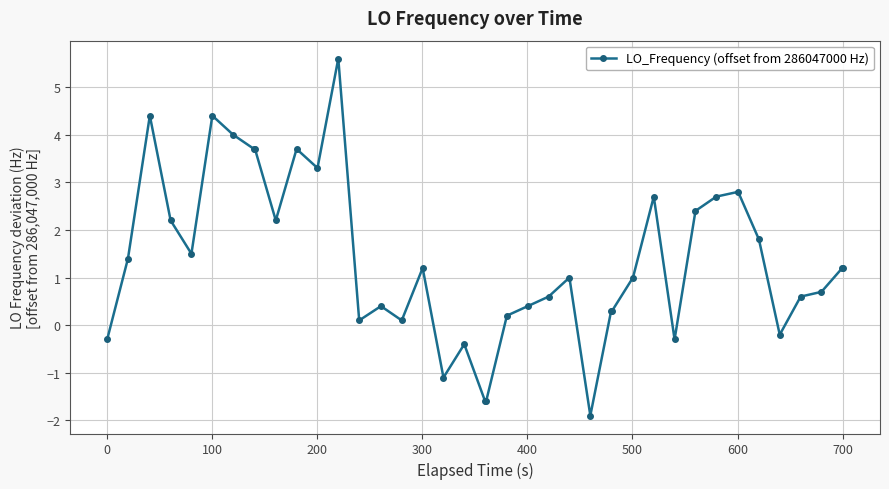

What is the difference between the maximum and minimum values?

7.5